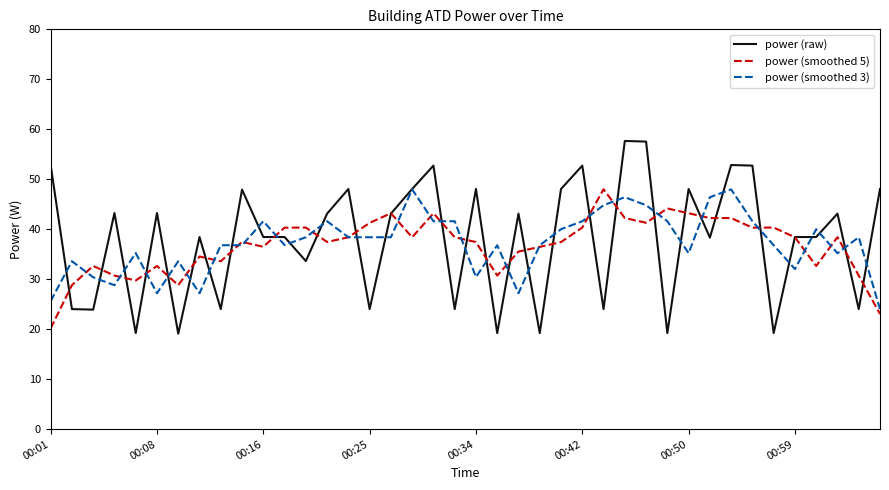

What is the minimum value shown in the chart?

19.1